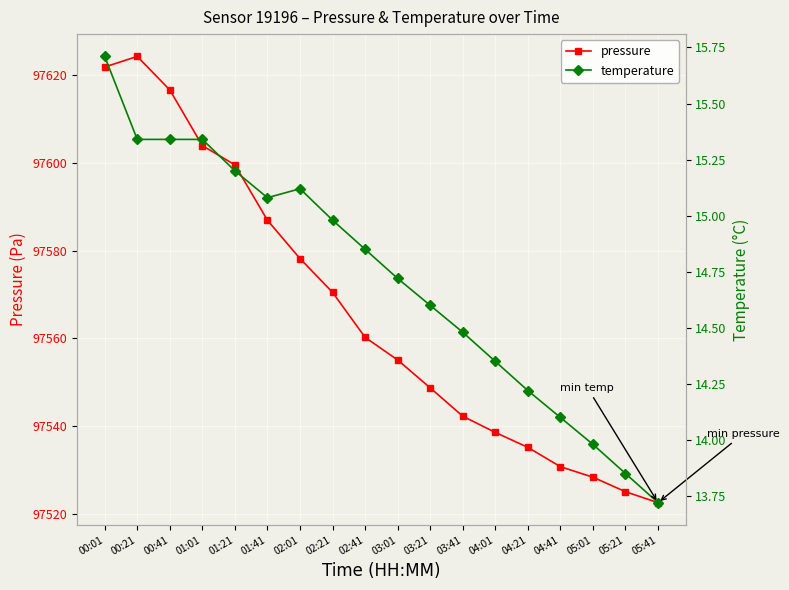

True or false: temperature and pressure intersect in this chart.

False